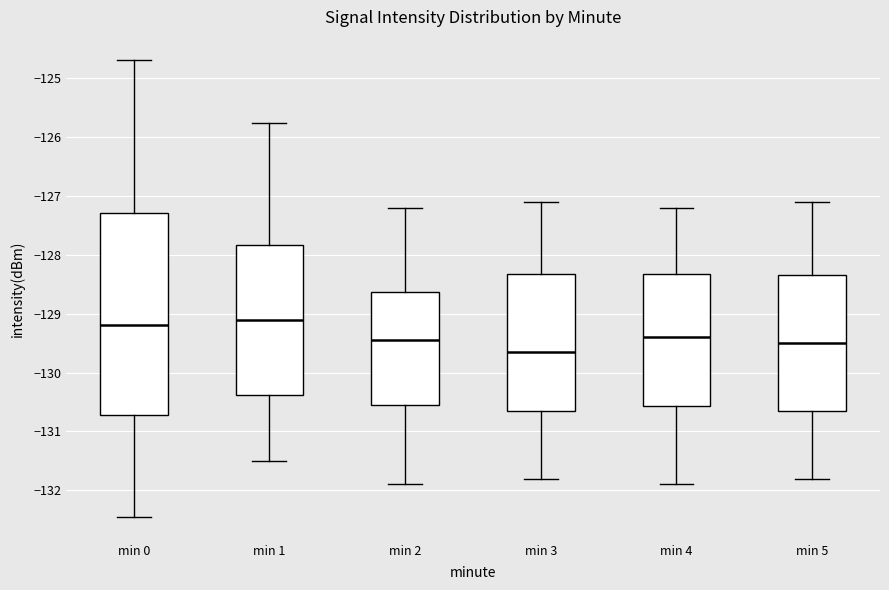

Reading left to right, transcribe this box plot: for each box, give where its median line is, the range the box spans, and where its two whiskers end, as read against the y-axis. The values are not printed on the chart, so give them approximately, as read against the axis.

min 0: median -129.2, box -130.7 to -127.3, whiskers -132.5 to -124.7
min 1: median -129.1, box -130.4 to -127.8, whiskers -131.5 to -125.8
min 2: median -129.4, box -130.5 to -128.6, whiskers -131.9 to -127.2
min 3: median -129.6, box -130.6 to -128.3, whiskers -131.8 to -127.1
min 4: median -129.4, box -130.6 to -128.3, whiskers -131.9 to -127.2
min 5: median -129.5, box -130.6 to -128.3, whiskers -131.8 to -127.1